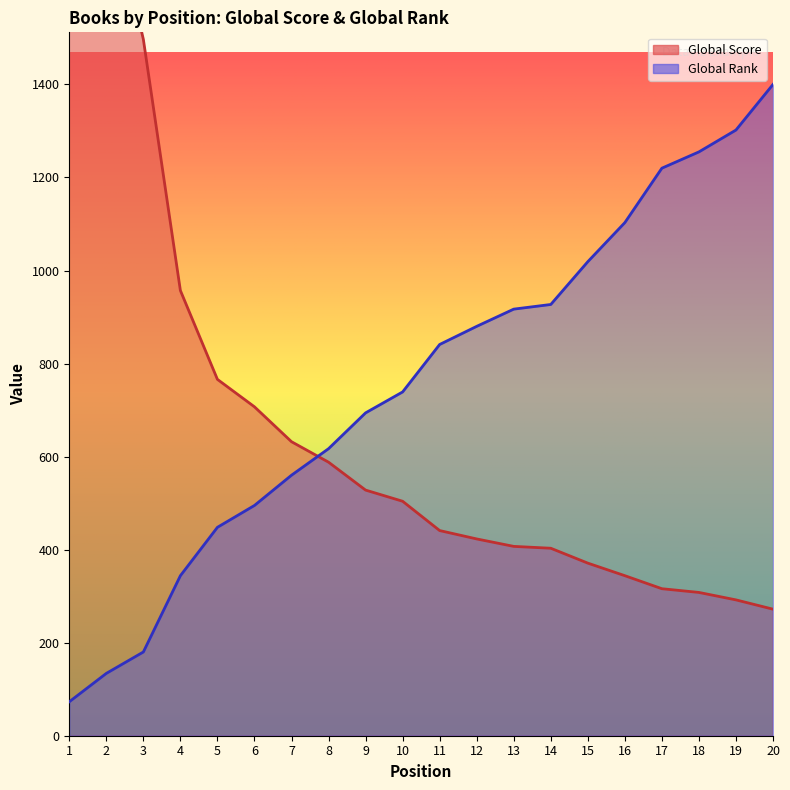

Which series has the largest total across all categories?

Global Rank